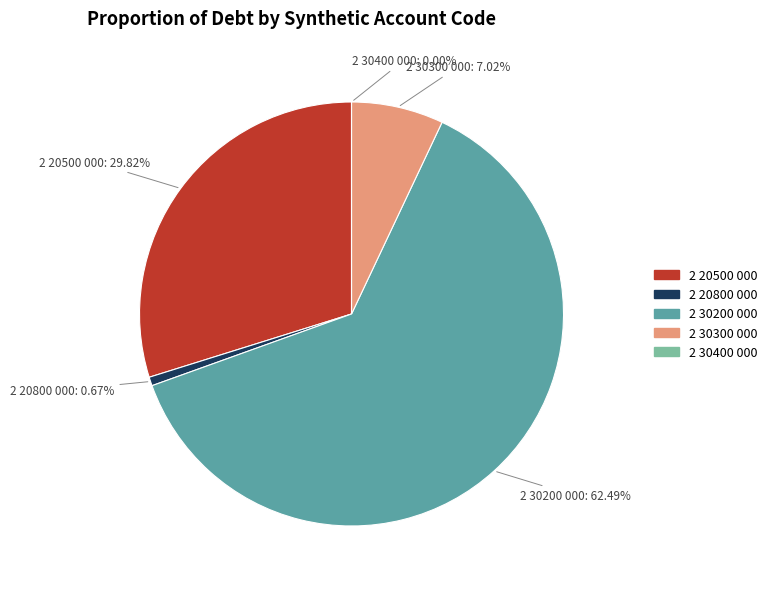

To the nearest percent, what portion does 2 30300 000 represent?

7%